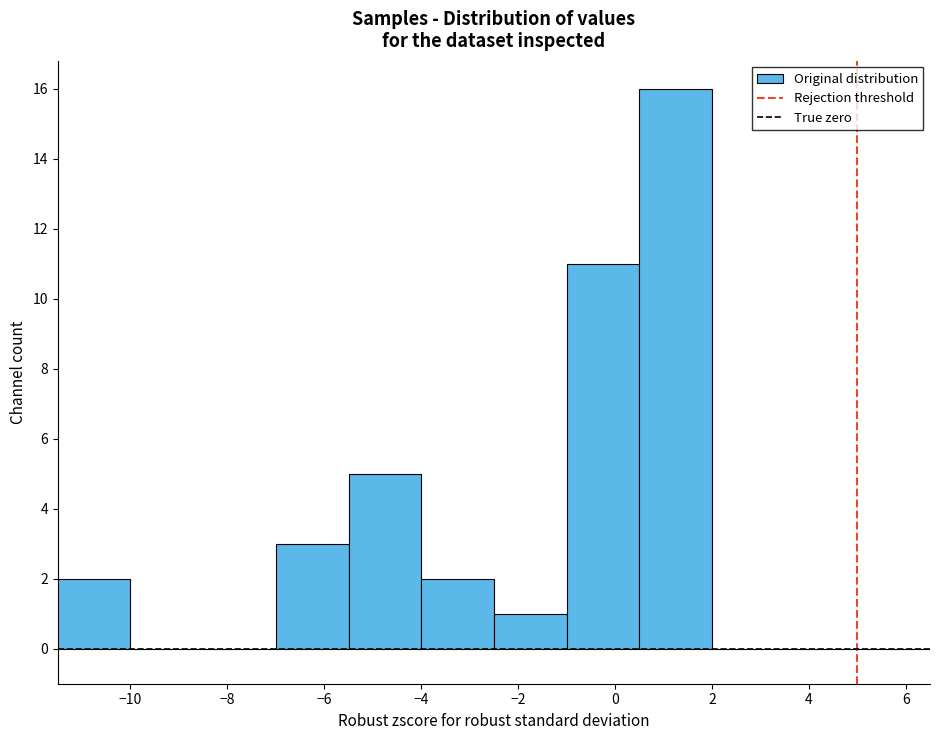

Reading left to right, transcribe this chart: for each bar, give the range it covers on the x-axis and its height. Neither the bar edges nor the heights are printed on the chart, so give them approximately, as read against the axes.

-11.5 to -10.0: 2
-10.0 to -8.5: 0
-8.5 to -7.0: 0
-7.0 to -5.5: 3
-5.5 to -4.0: 5
-4.0 to -2.5: 2
-2.5 to -1.0: 1
-1.0 to 0.5: 11
0.5 to 2.0: 16
2.0 to 3.5: 0
3.5 to 5.0: 0
5.0 to 6.5: 0